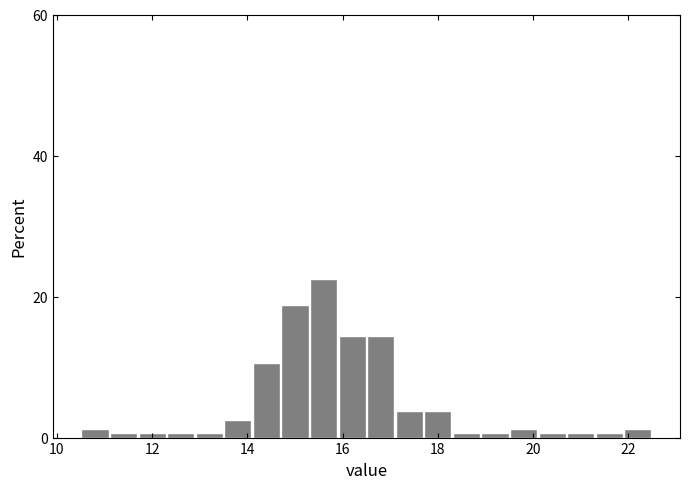

Around what value on the x-axis is the tallest bar? Give the approximate position of its centre, as read against the axis.

15.6